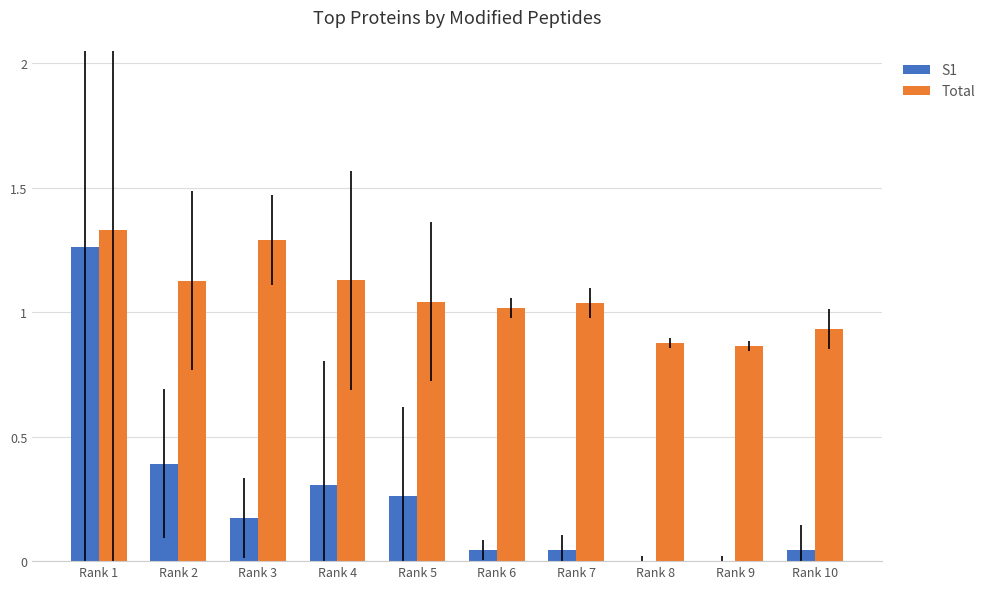

At which category is the sum across all series the highest?

Rank 1